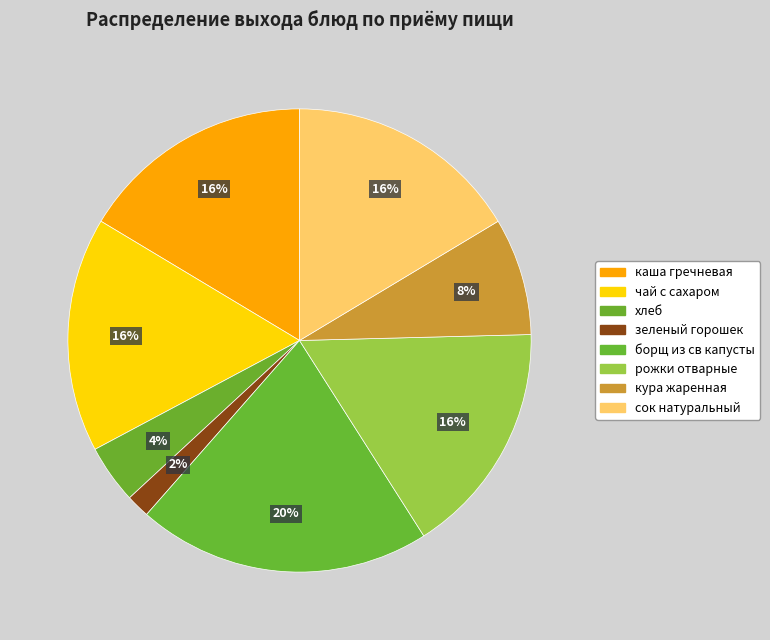

To the nearest percent, what portion does хлеб represent?

4%